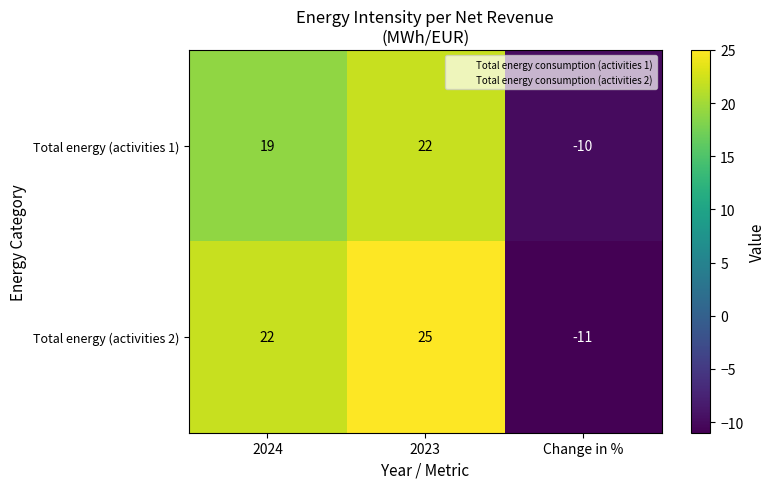

Which series has the largest range (max minus min)?

Total energy (activities 2)